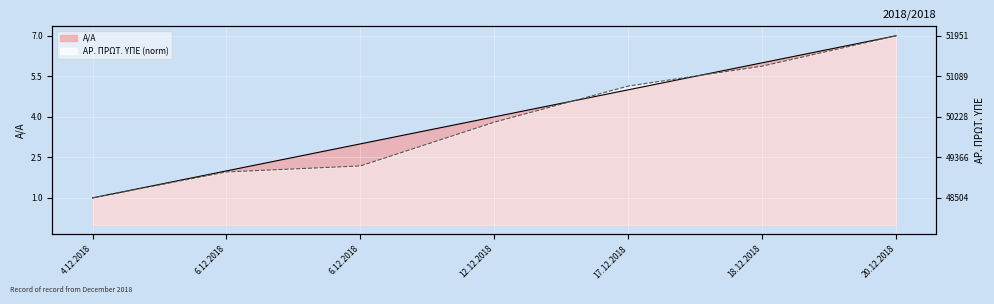

What is the value of the Α/Α point at the 1st from the left?

1.0